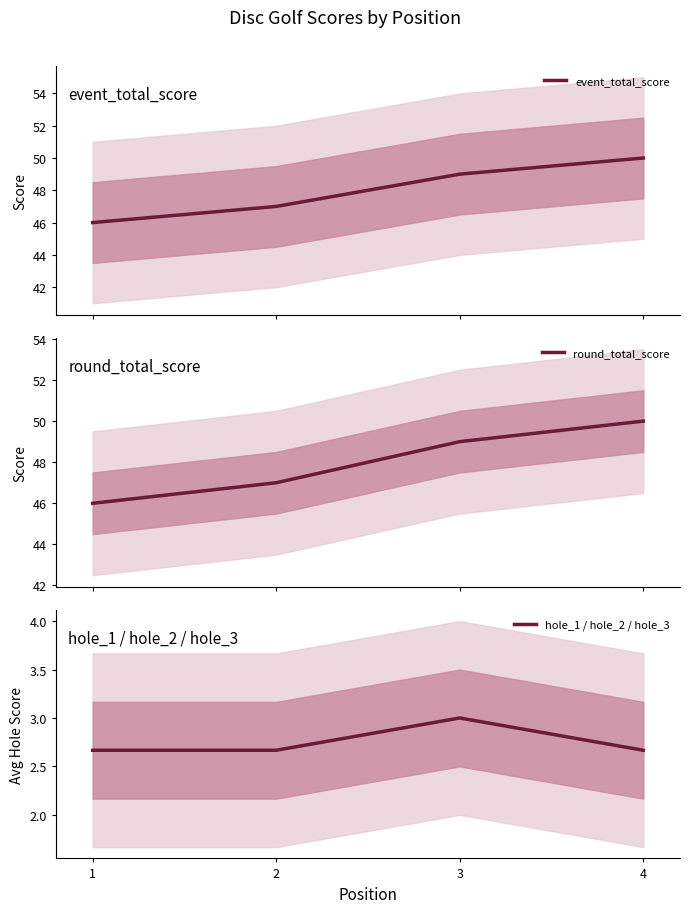

What is the difference between the maximum and minimum values in the round_total_score series?

4